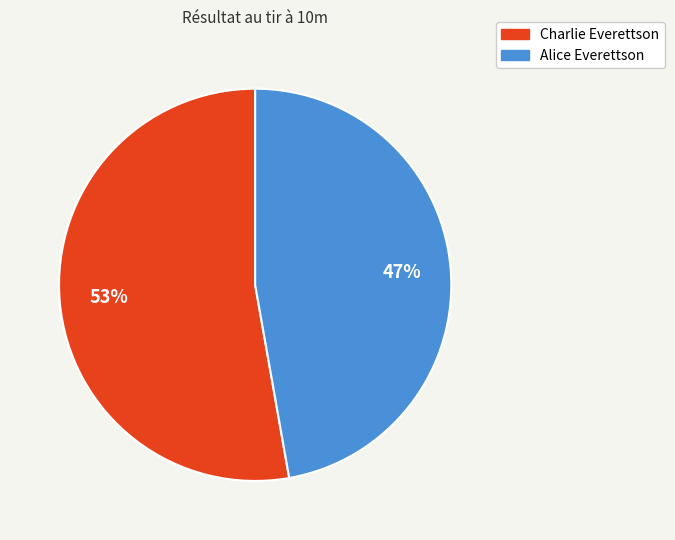

To the nearest percent, what percentage of the pie is Charlie Everettson?

53%